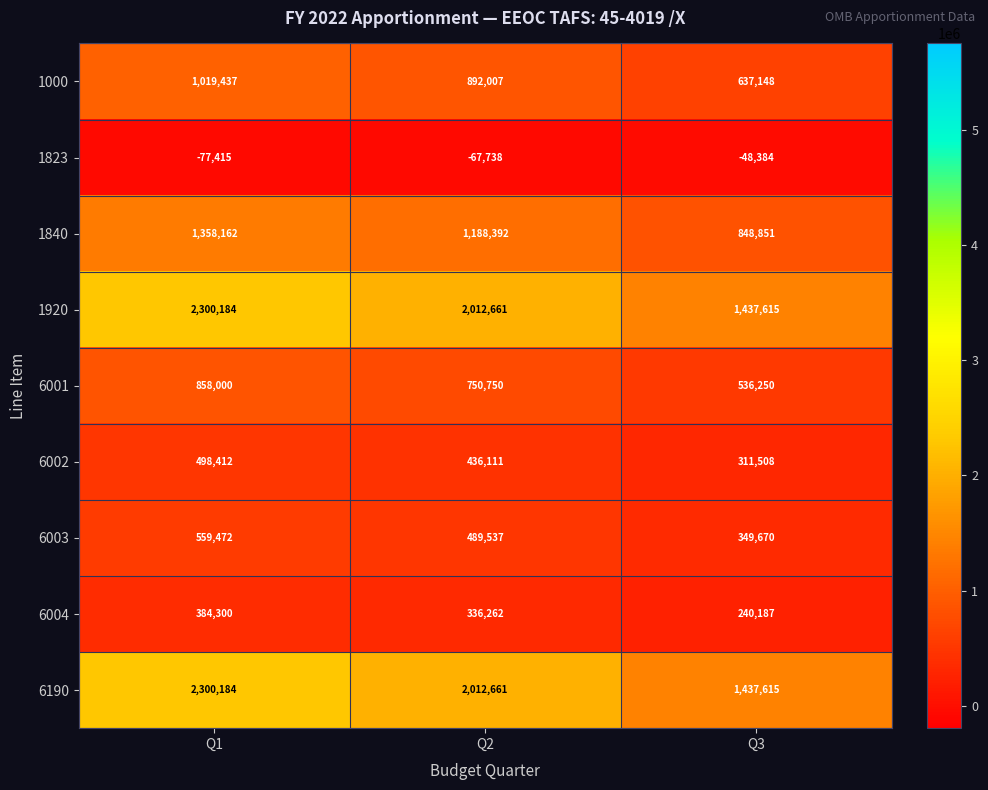

The 1823 series shows -63591 at Q3. True or false?

False